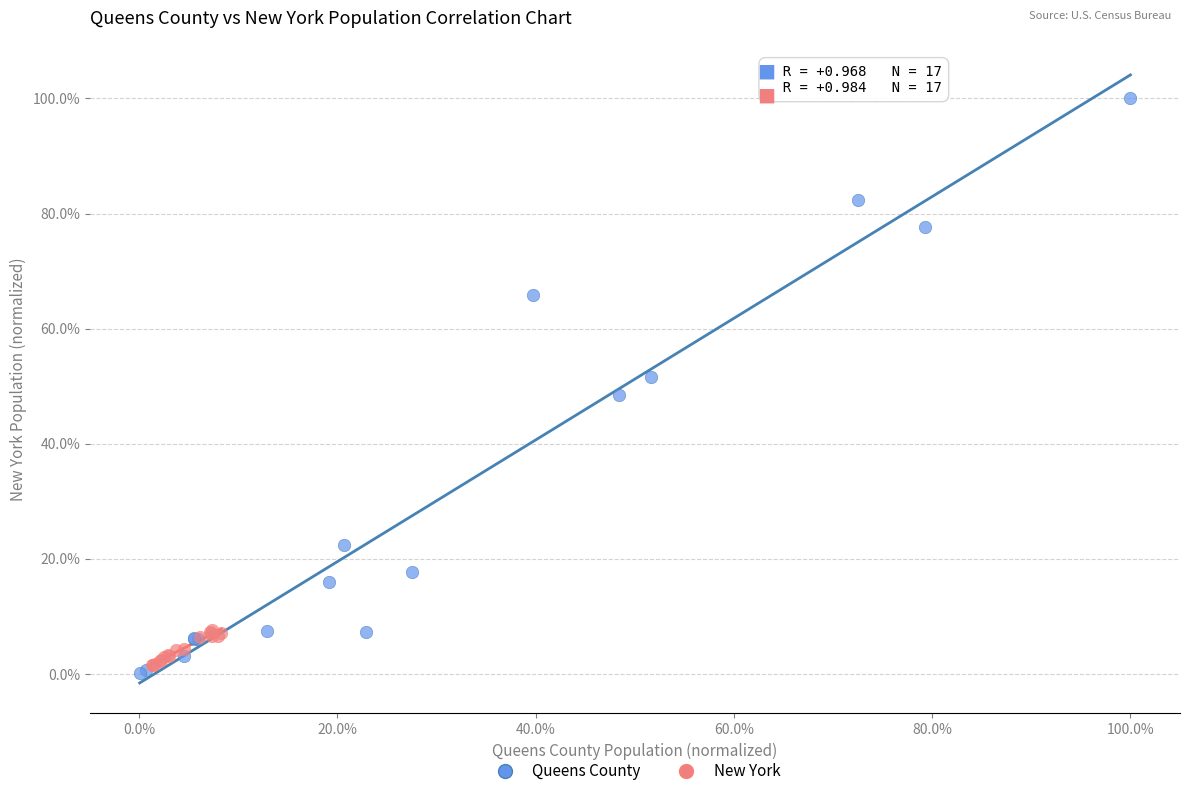

What are all the series names shown in the legend?

Queens County, New York